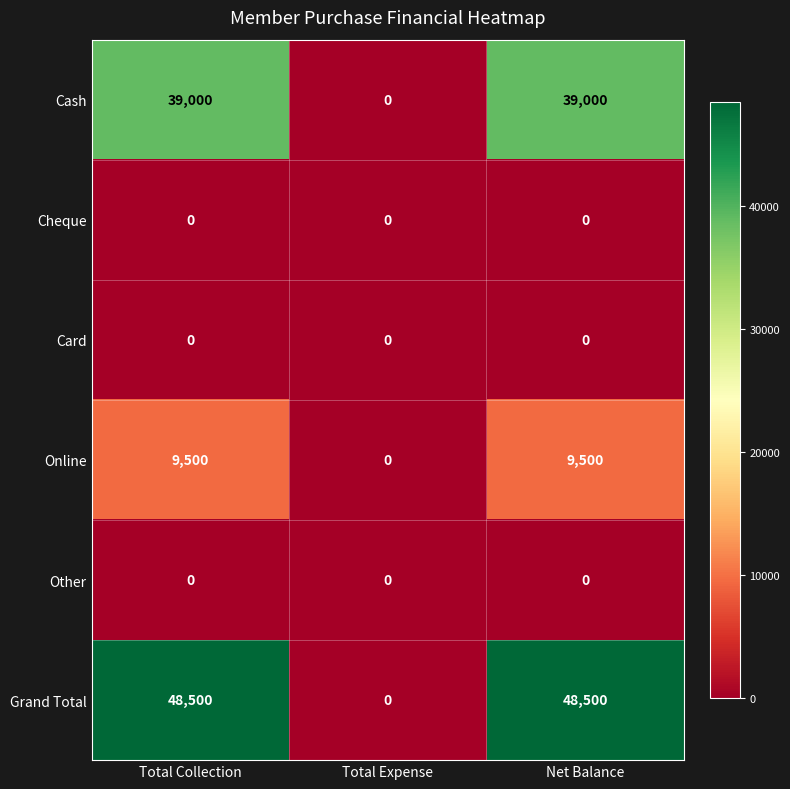

Reading left to right, transcribe all the data shown in this chart.

Cash: 39000	0	39000
Cheque: 0	0	0
Card: 0	0	0
Online: 9500	0	9500
Other: 0	0	0
Grand Total: 48500	0	48500